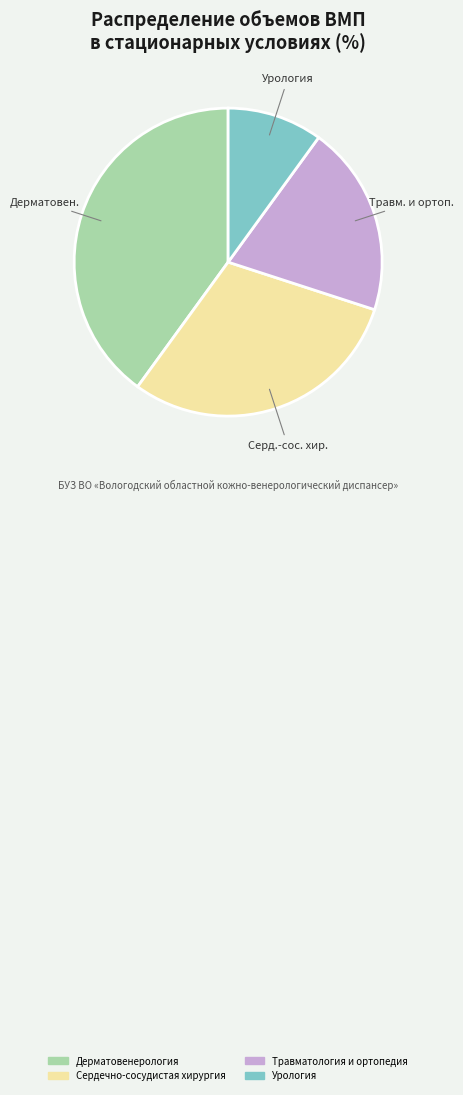

Does Урология account for over 50% of the chart?

No